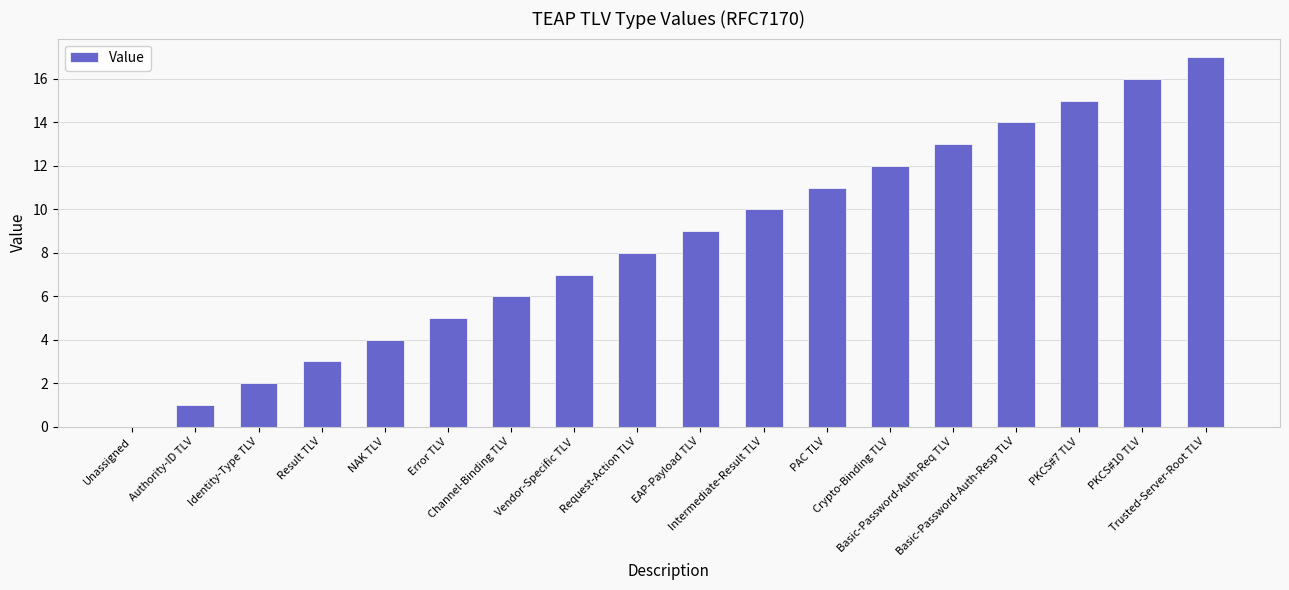

What is the maximum value shown in the chart?

17